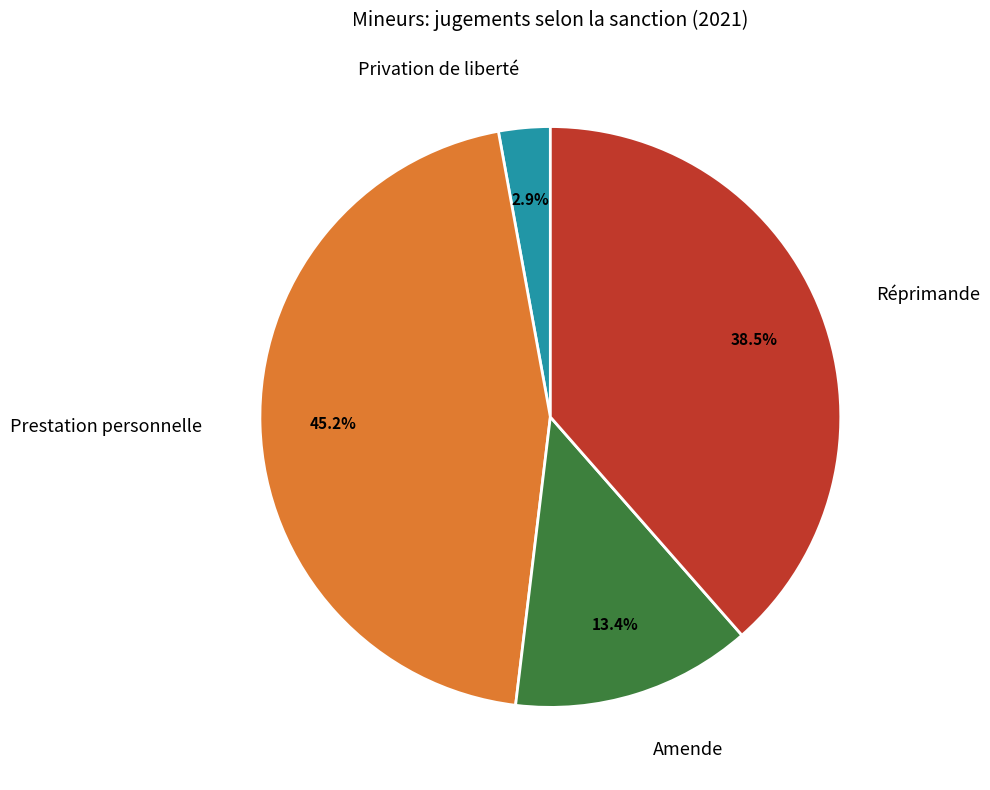

True or false: Amende accounts for 13% of the total.

True